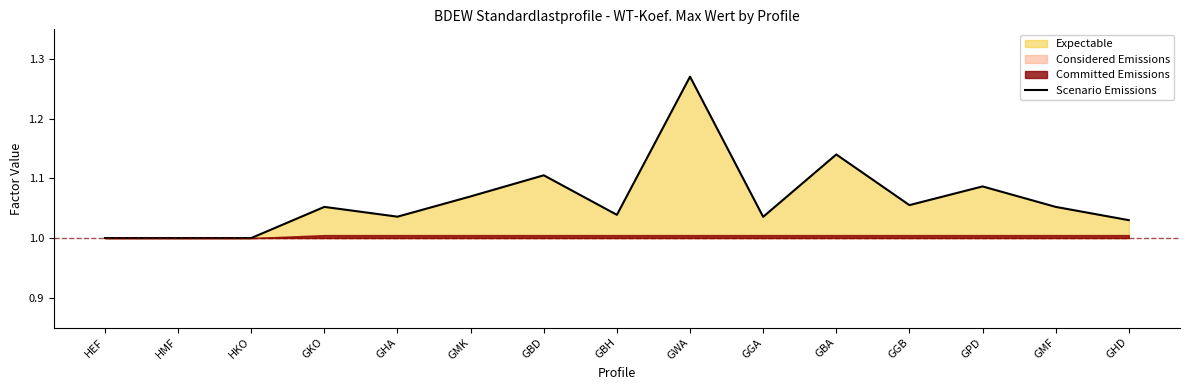

What is the average value?

1.1